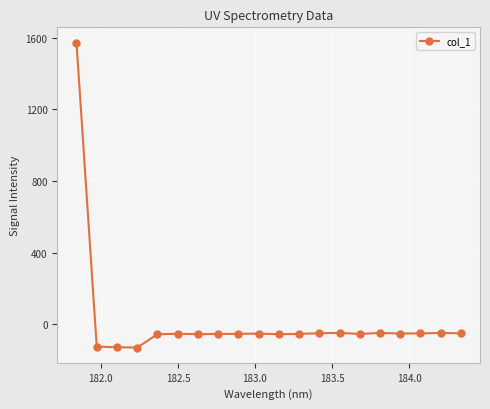

What is the value of the 15th point from the left?

-53.1